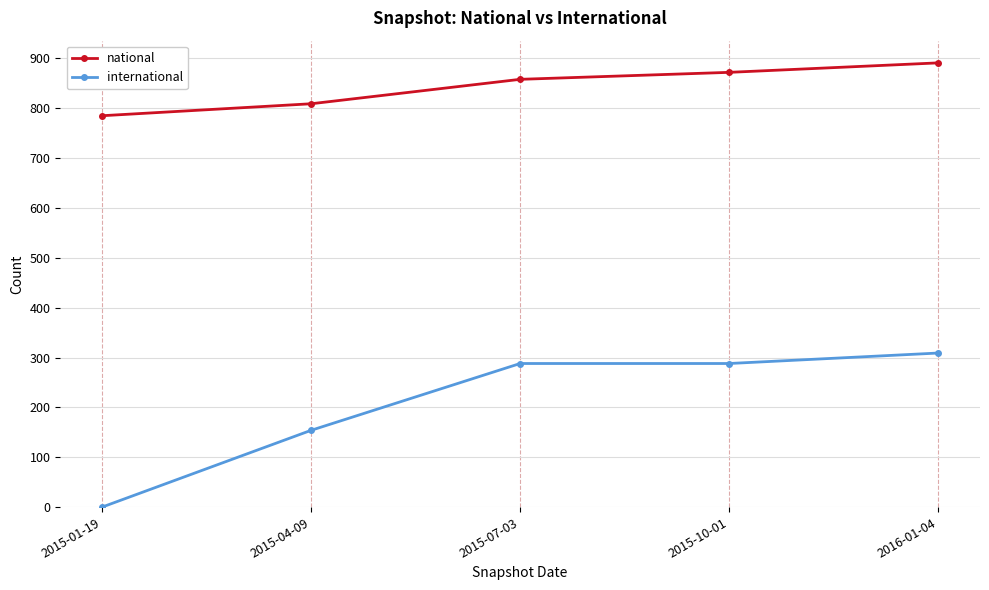

How many positive values does the international series have?

4